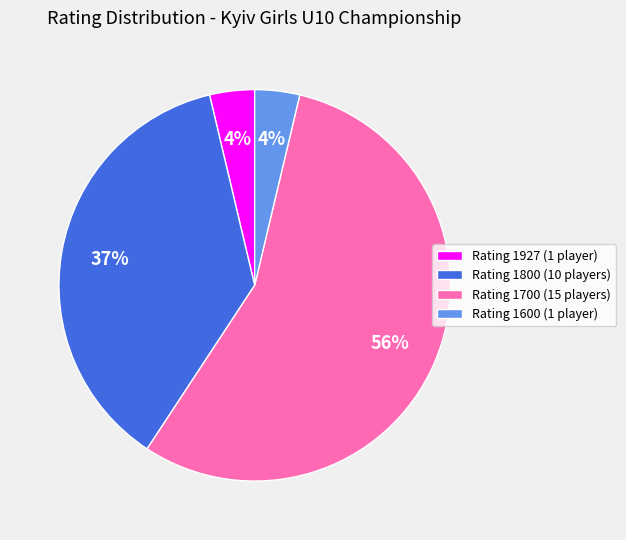

To the nearest percent, what is the combined percentage of Rating 1927 (1 player) and Rating 1800 (10 players)?

41%